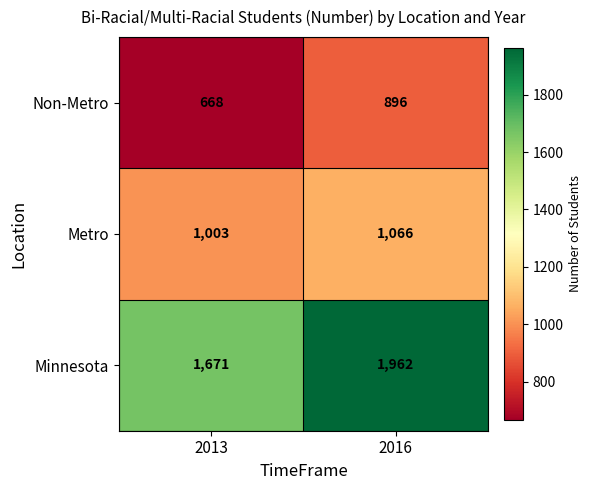

Reading right to left, transcribe all the data shown in this chart.

Non-Metro: 2016=896	2013=668
Metro: 2016=1066	2013=1003
Minnesota: 2016=1962	2013=1671